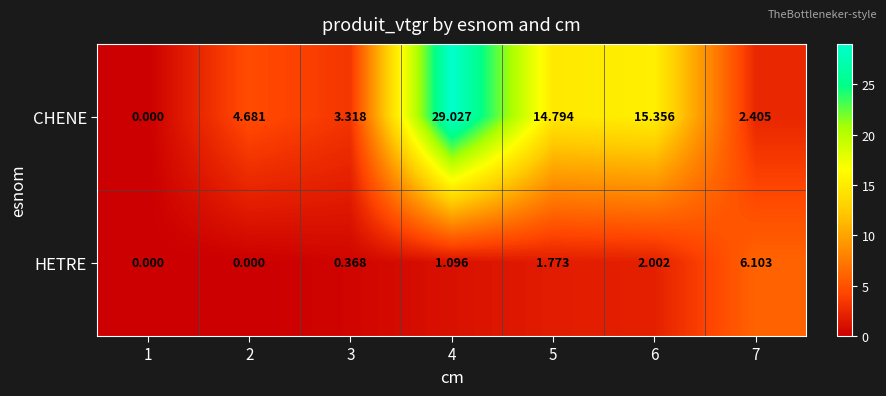

Rank the series by their maximum value, from highest to lowest.

CHENE, HETRE